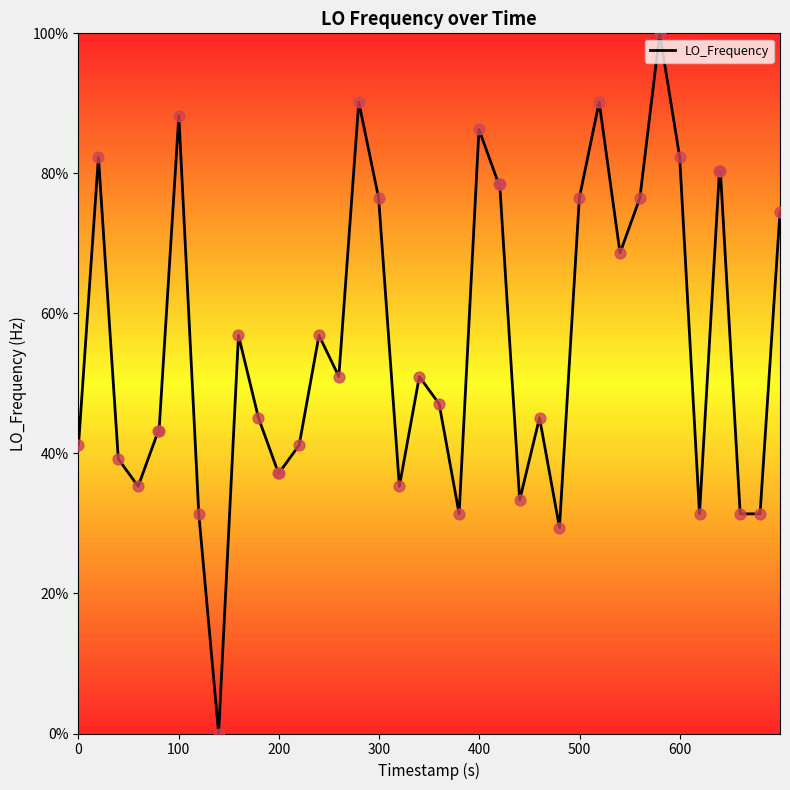

What is the greatest value displayed?

100.0